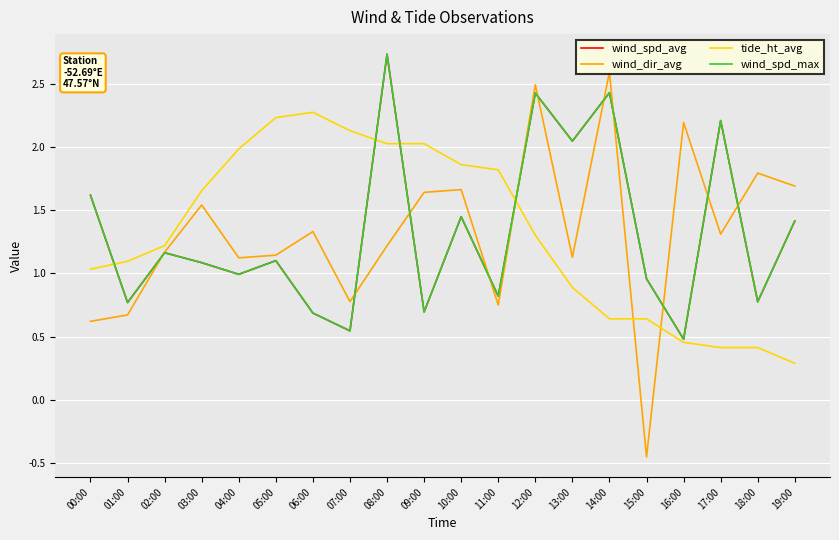

Does the chart have visible grid lines?

Yes